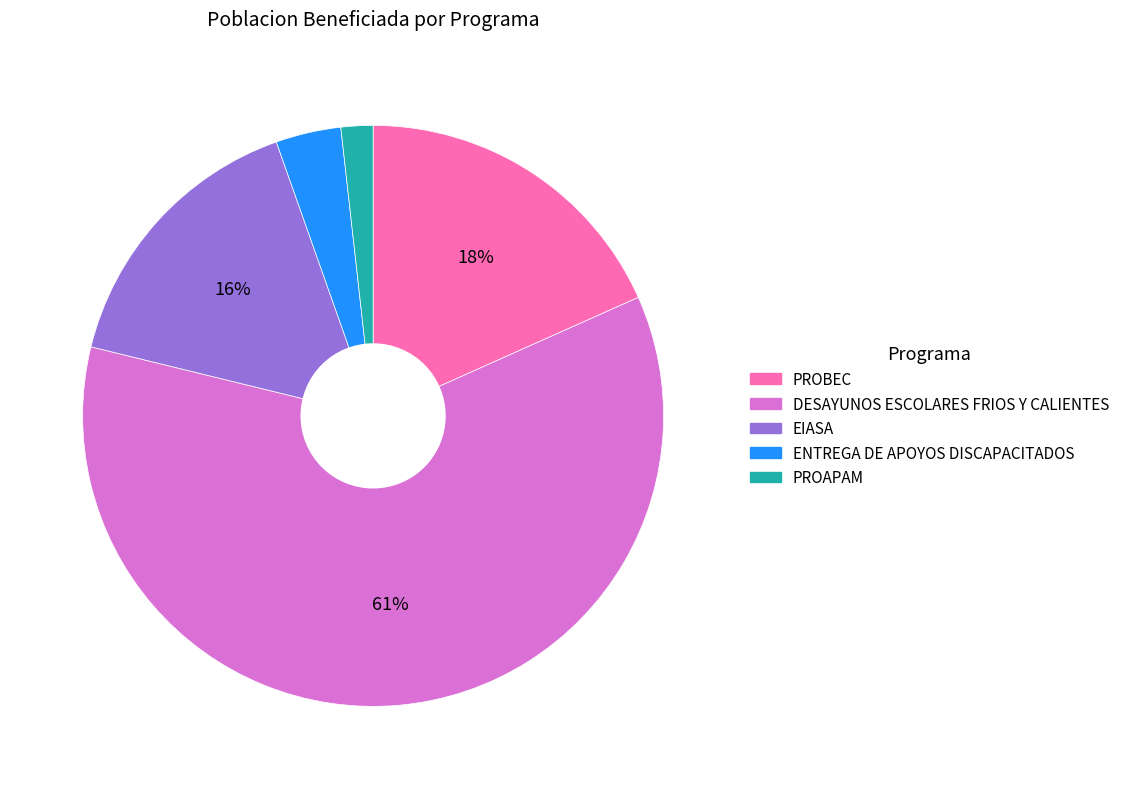

Does DESAYUNOS ESCOLARES FRIOS Y CALIENTES account for over 50% of the chart?

Yes